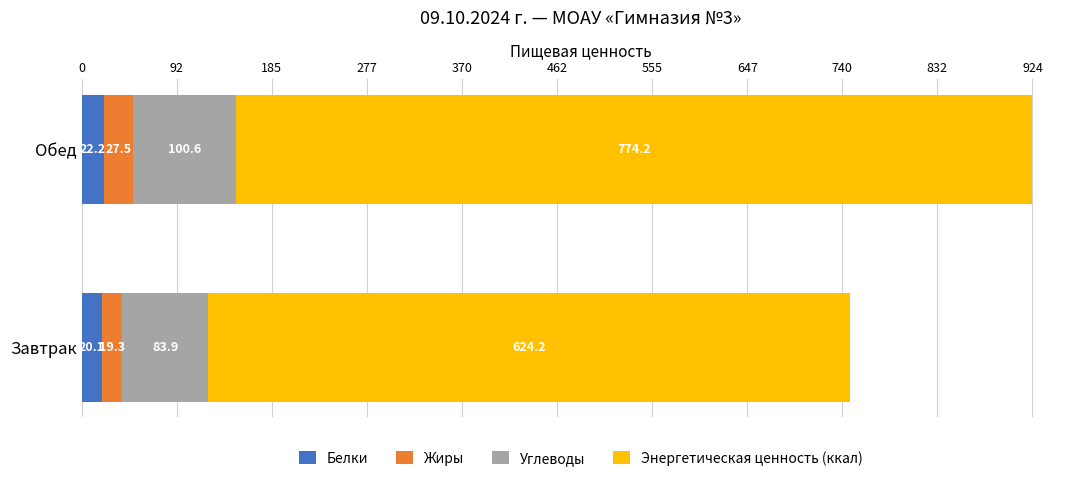

Which category has the highest value in the Белки series?

Обед